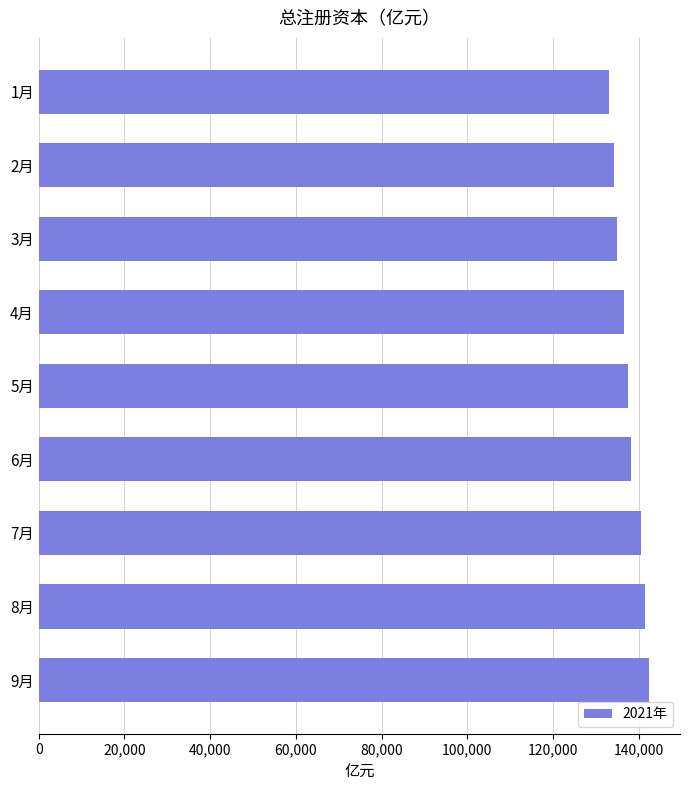

What is the ratio of the value at 5月 to the value at 7月?

1.0